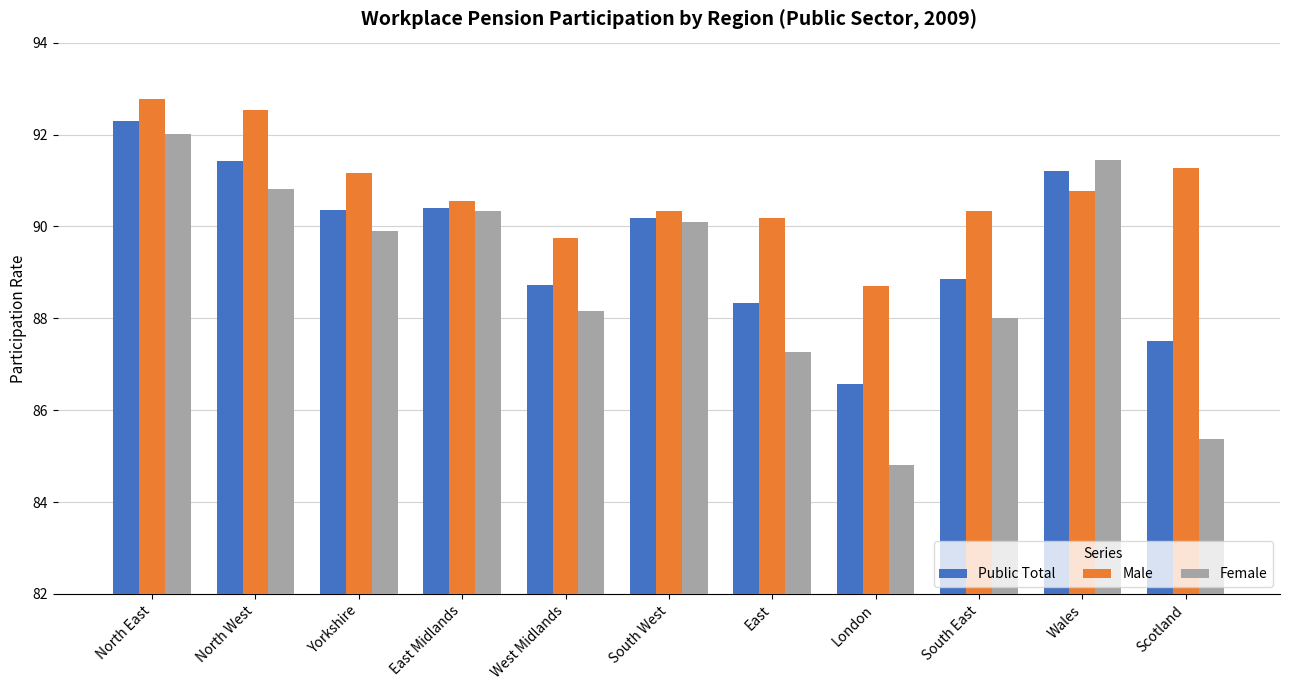

What is the difference between the highest and lowest values at North East?

0.8